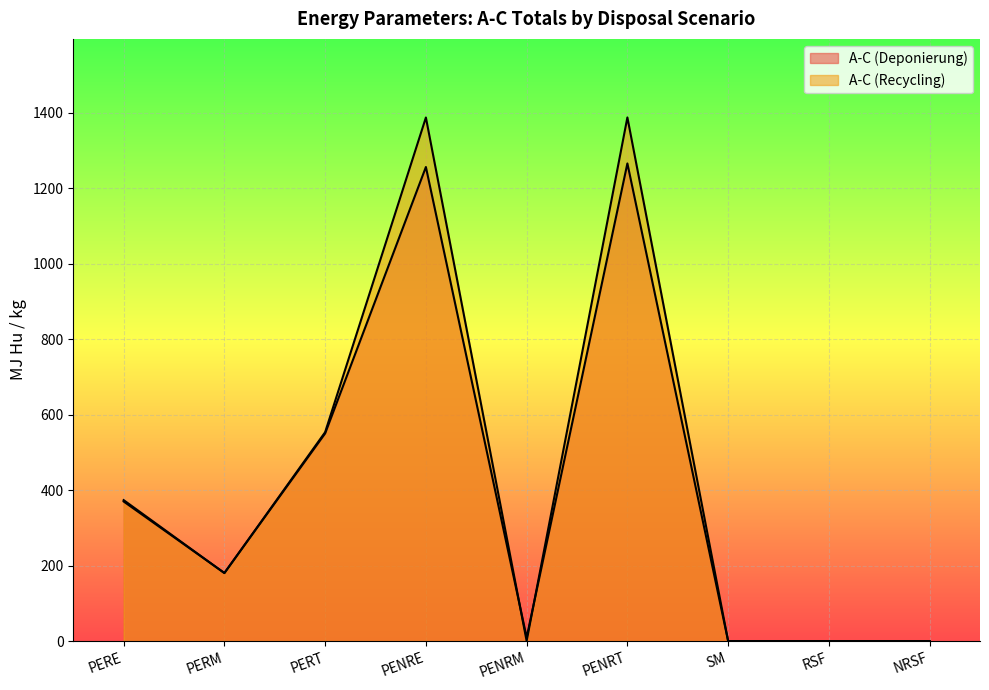

At SM, list the series in order from smallest to largest.

A-C (Deponierung), A-C (Recycling)